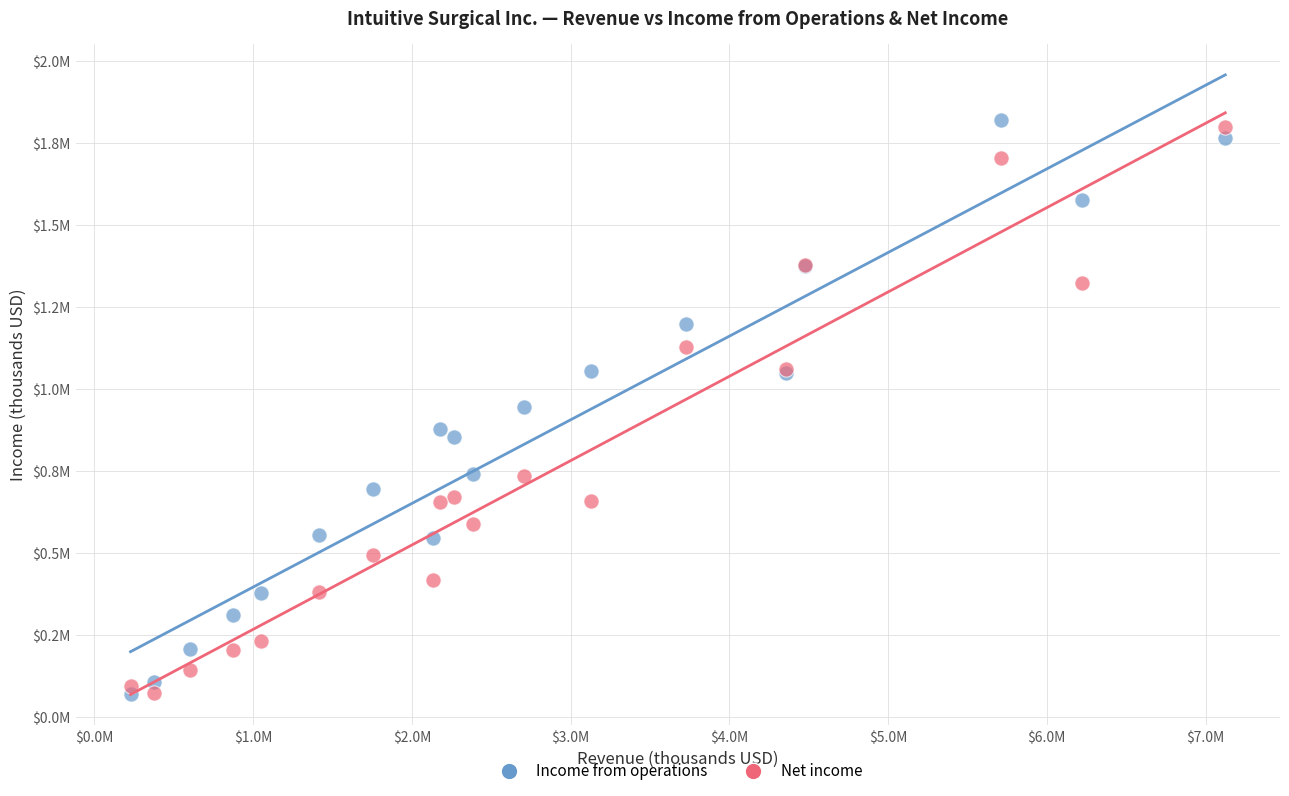

Which series contains the highest Y value?

Income from operations